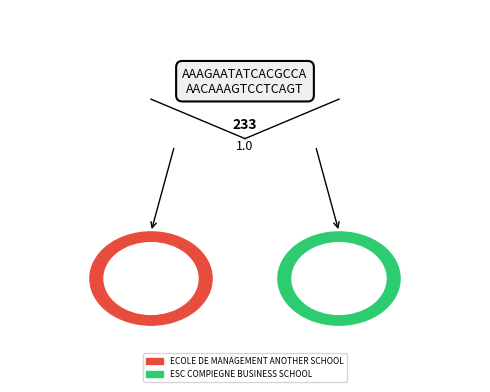

Does any single category account for the majority?

Yes